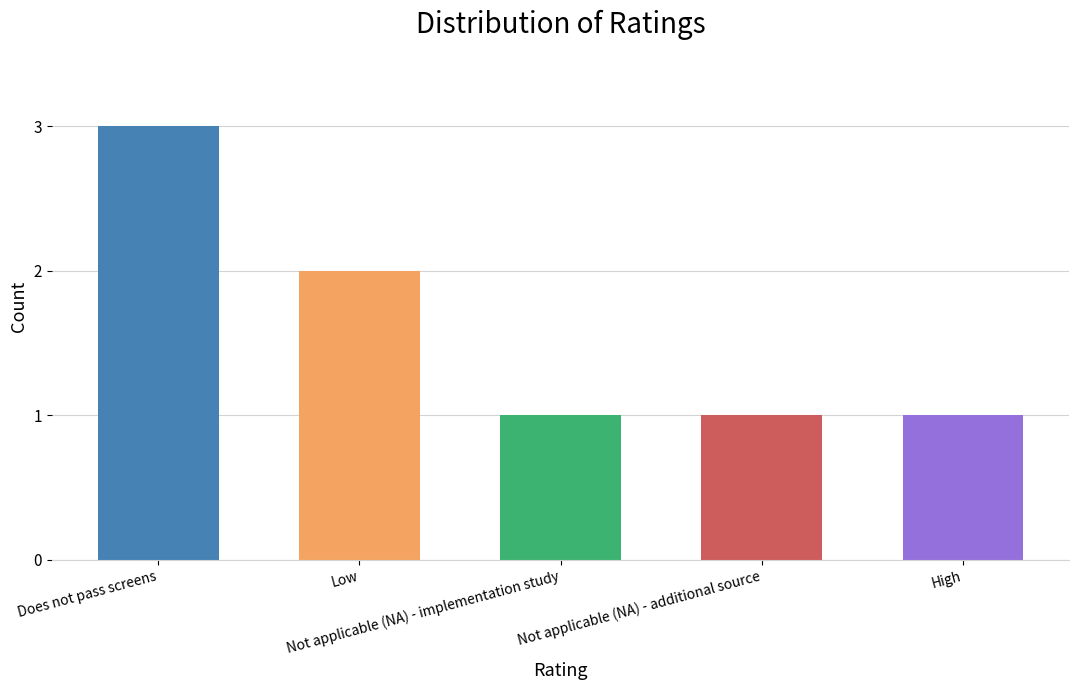

What is the label of the 3rd bar from the right?

Not applicable (NA) - implementation study